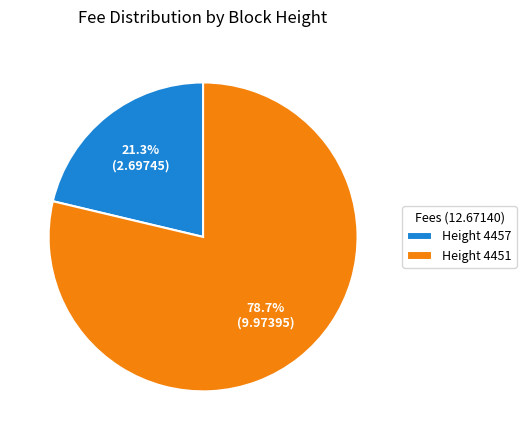

Rank the categories by value from highest to lowest.

Height 4451, Height 4457